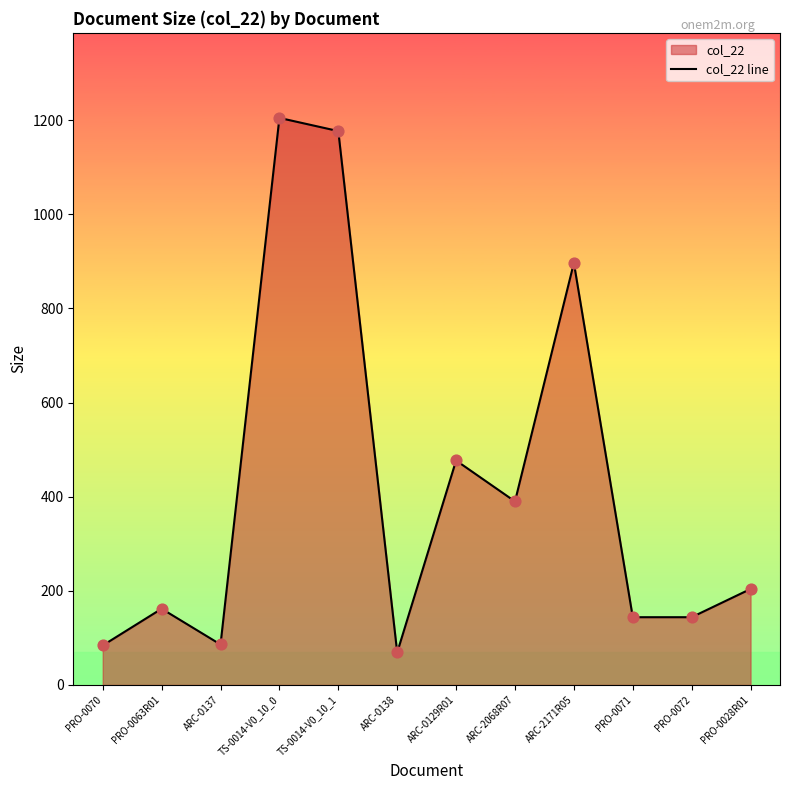

Which has a higher value, PRO-0070 or ARC-2171R05?

ARC-2171R05